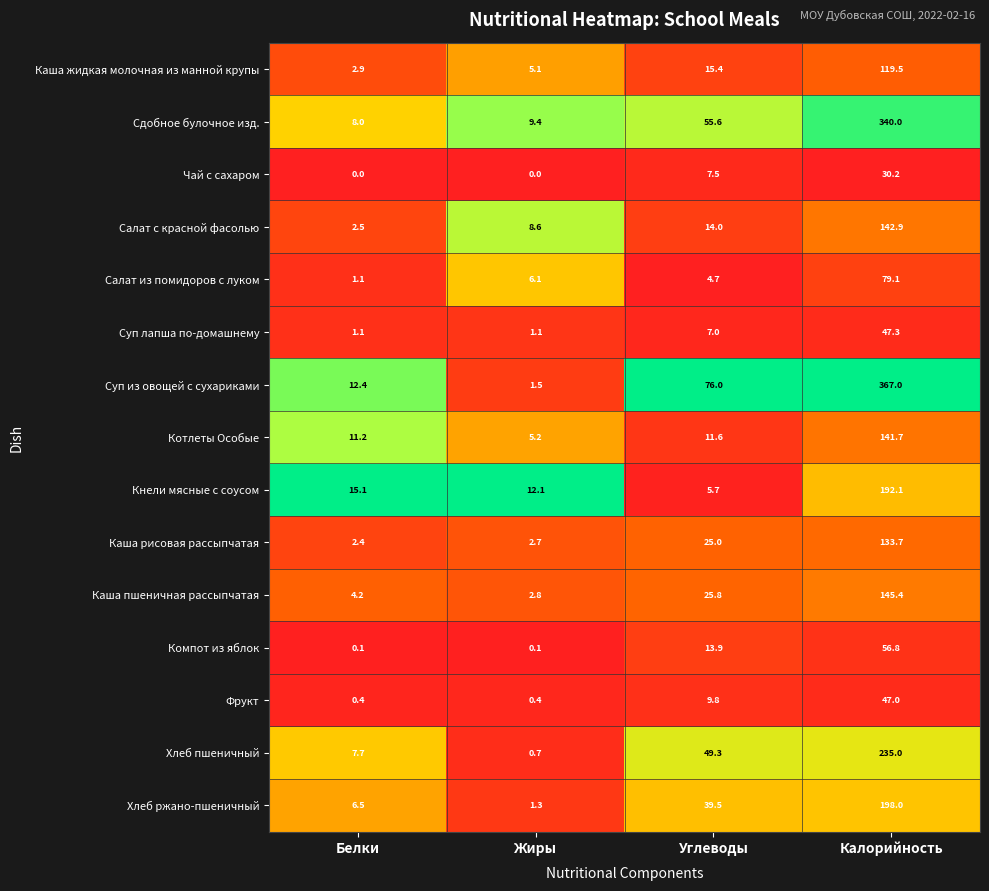

Which series has the largest total across all categories?

Суп из овощей с сухариками